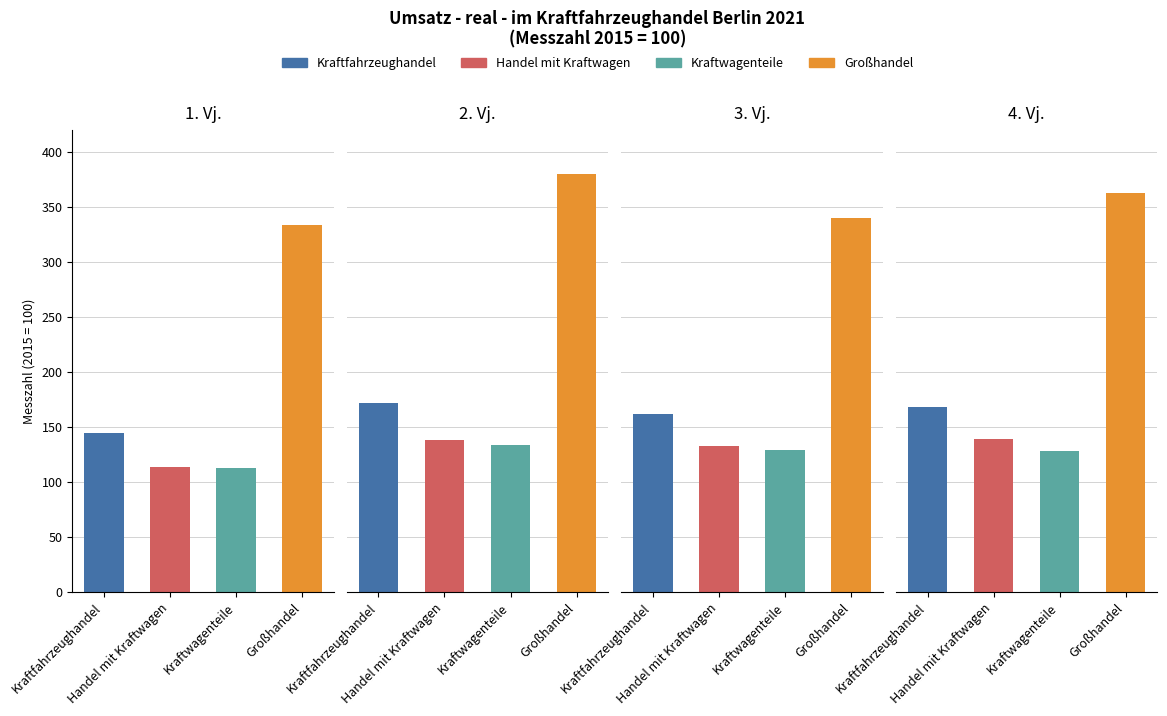

Is it true that Kraftwagenteile equals 29.8 at 1?

False